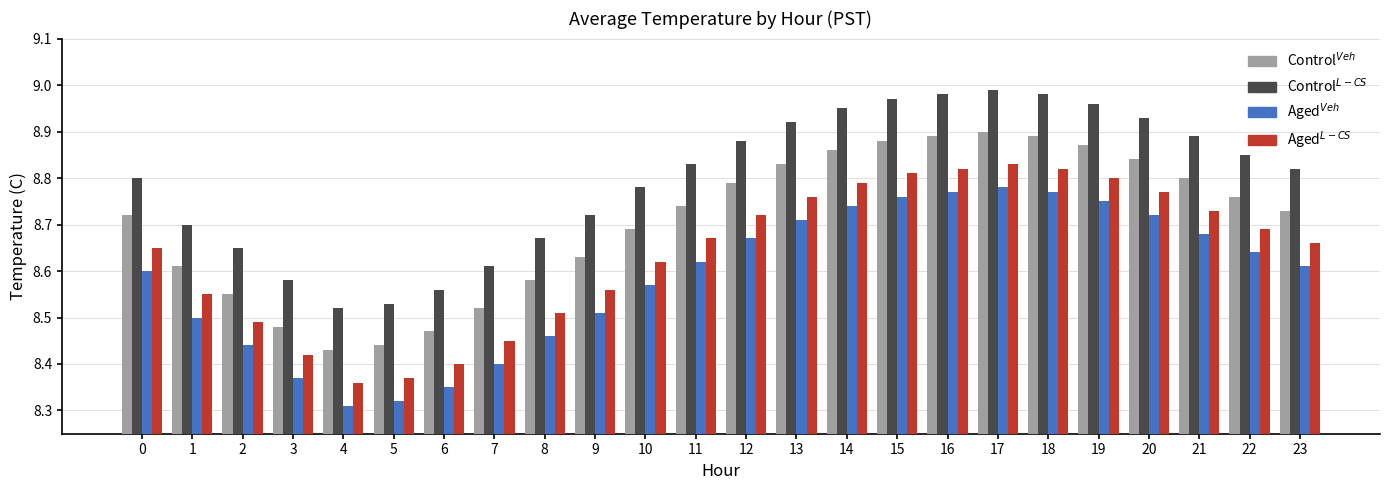

What is the sum of the Control$^{L-CS}$ values at 14 and 11?

17.8